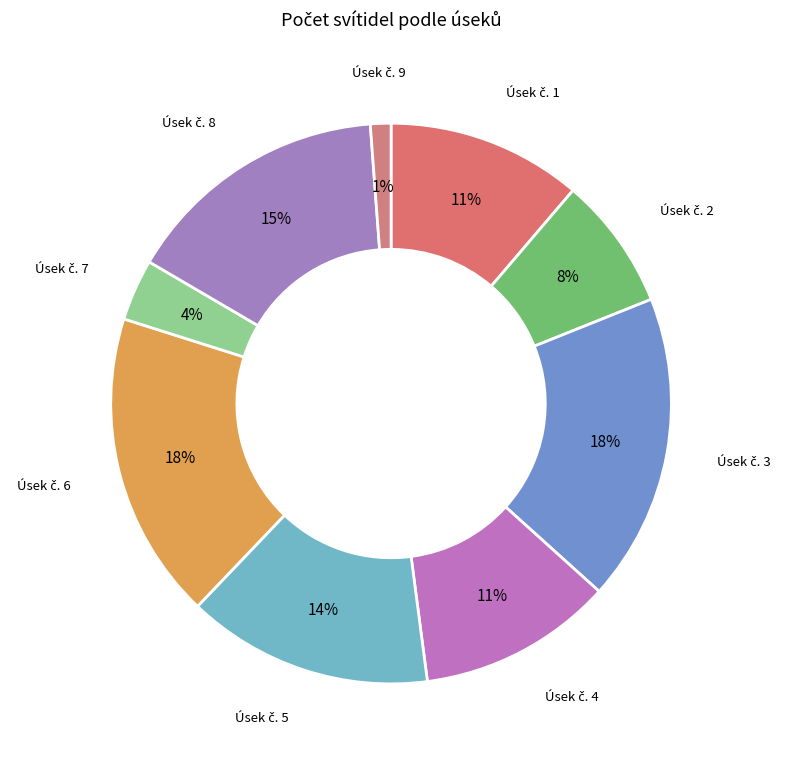

Count the number of slices in the pie.

9